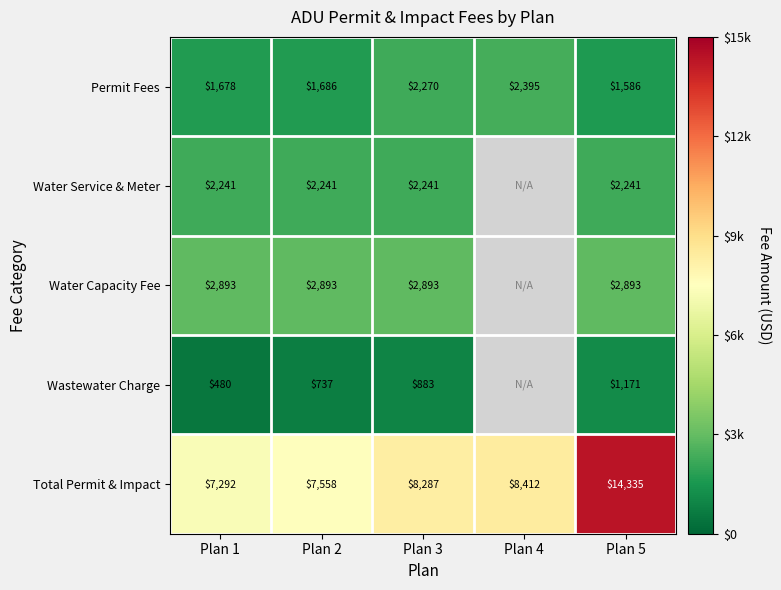

At Plan 2, list the series in order from largest to smallest.

Total Permit & Impact, Water Capacity Fee, Water Service & Meter, Permit Fees, Wastewater Charge